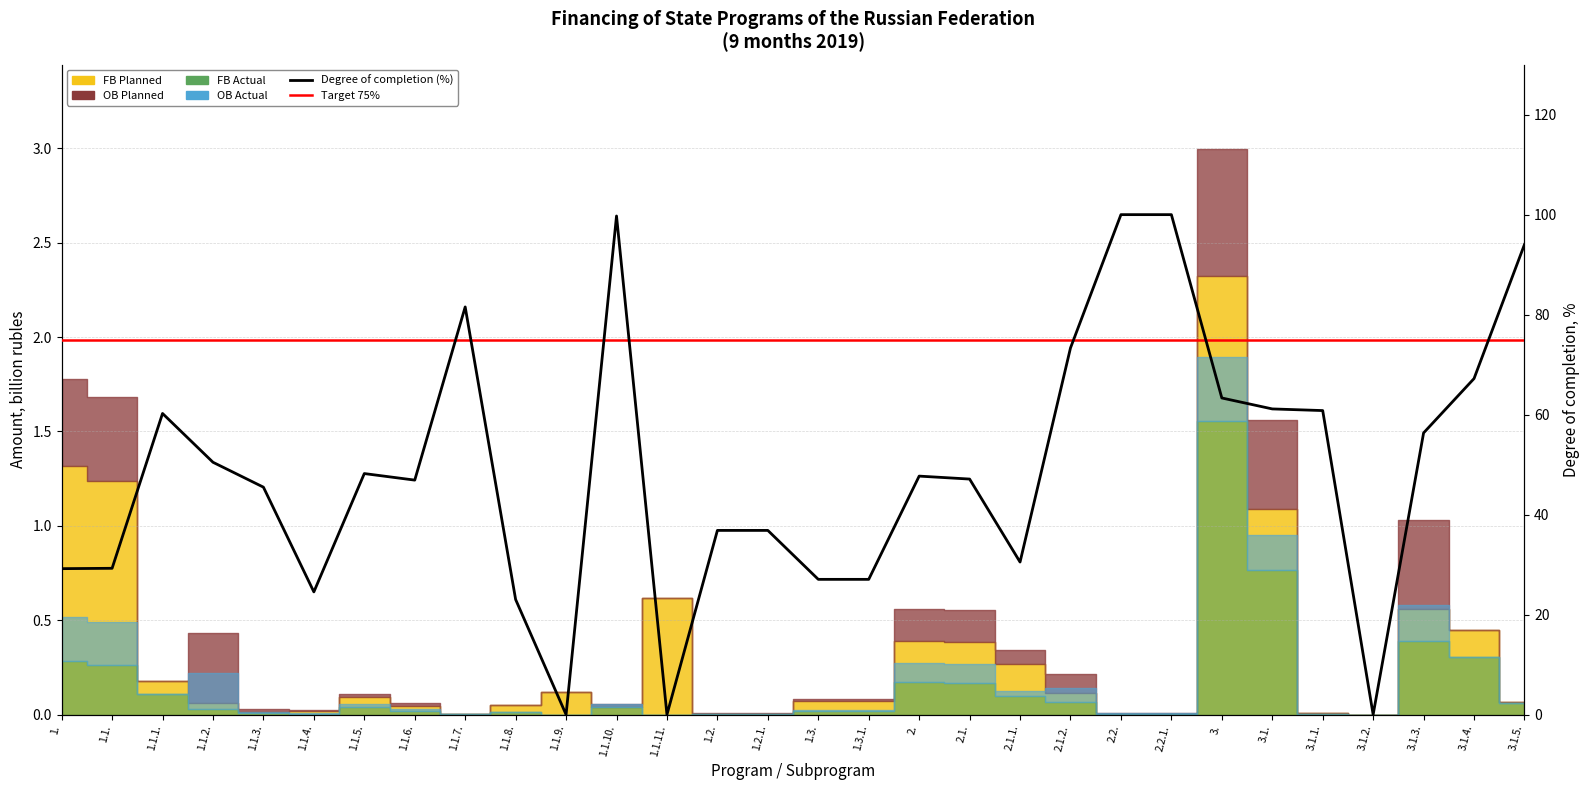

What is the average value of the Target 75% series?

75.0